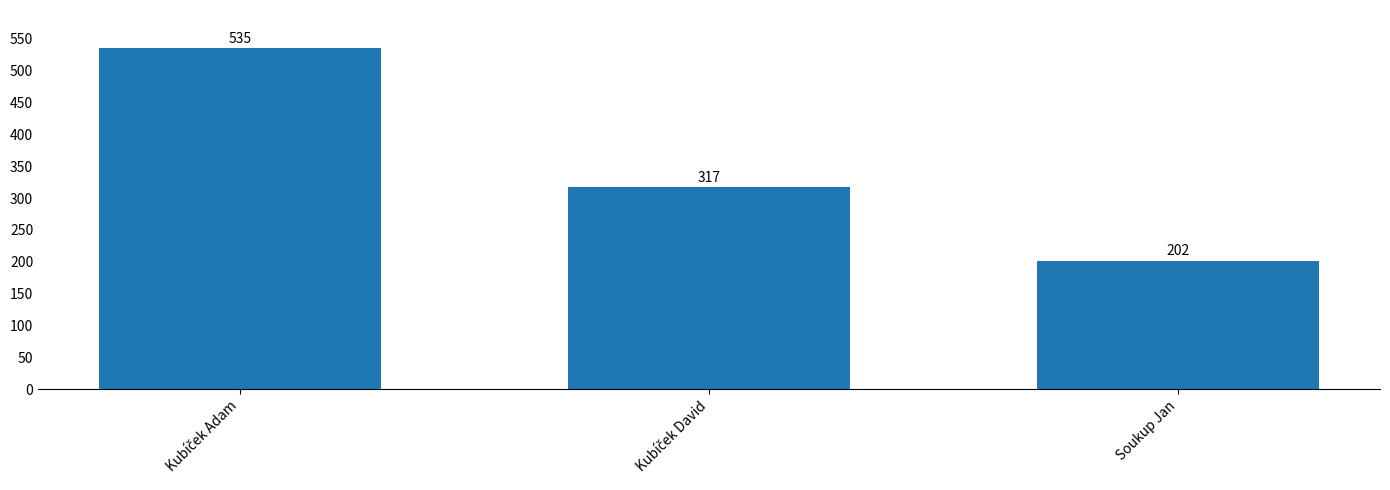

The value at Soukup Jan is 202. True or false?

True